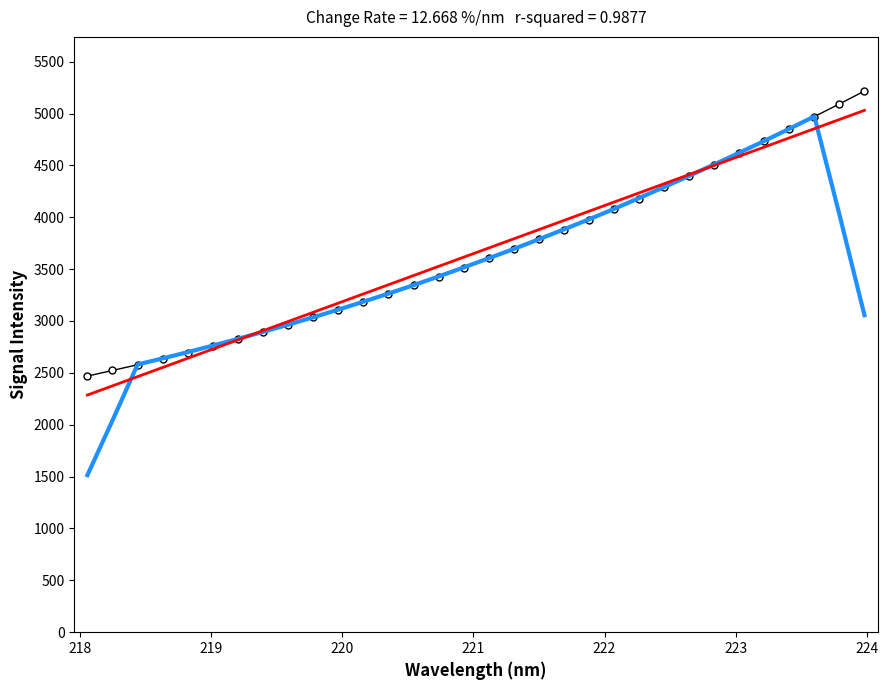

What is the maximum value shown in the chart?

5217.1